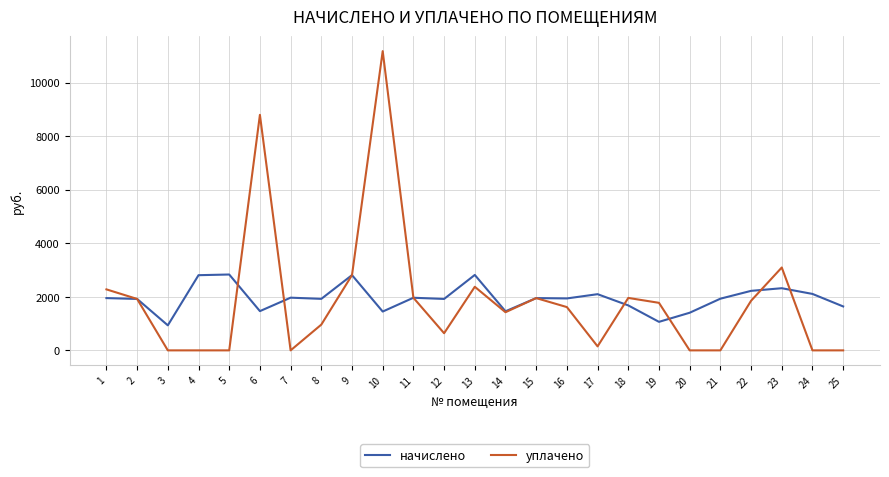

True or false: уплачено and начислено intersect in this chart.

True